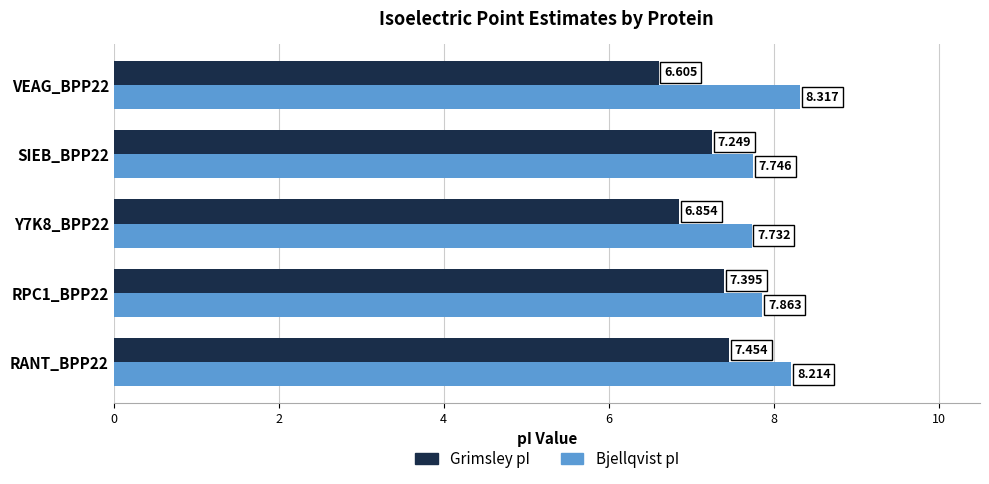

What are all the series names shown in the legend?

Grimsley pI, Bjellqvist pI